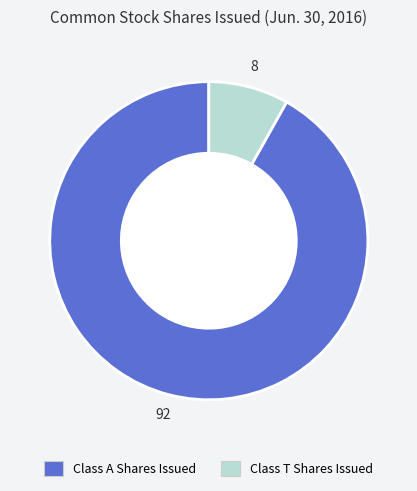

Combined, do Class A Shares Issued and Class T Shares Issued account for over 50%?

Yes